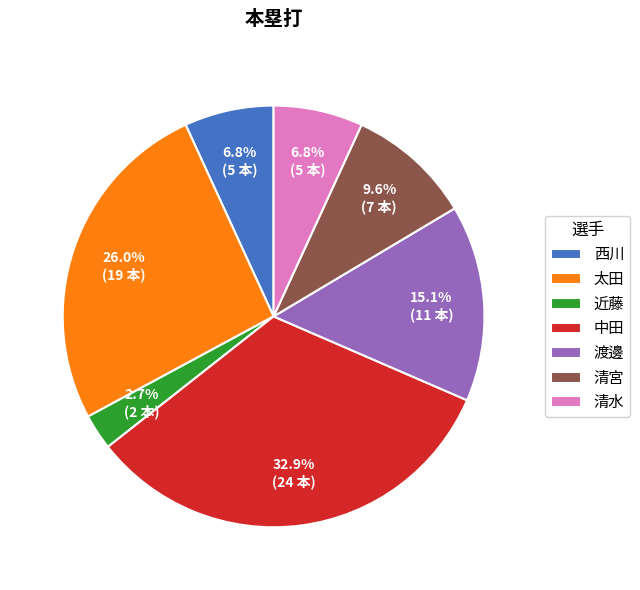

Which category has the smallest portion of the pie?

近藤